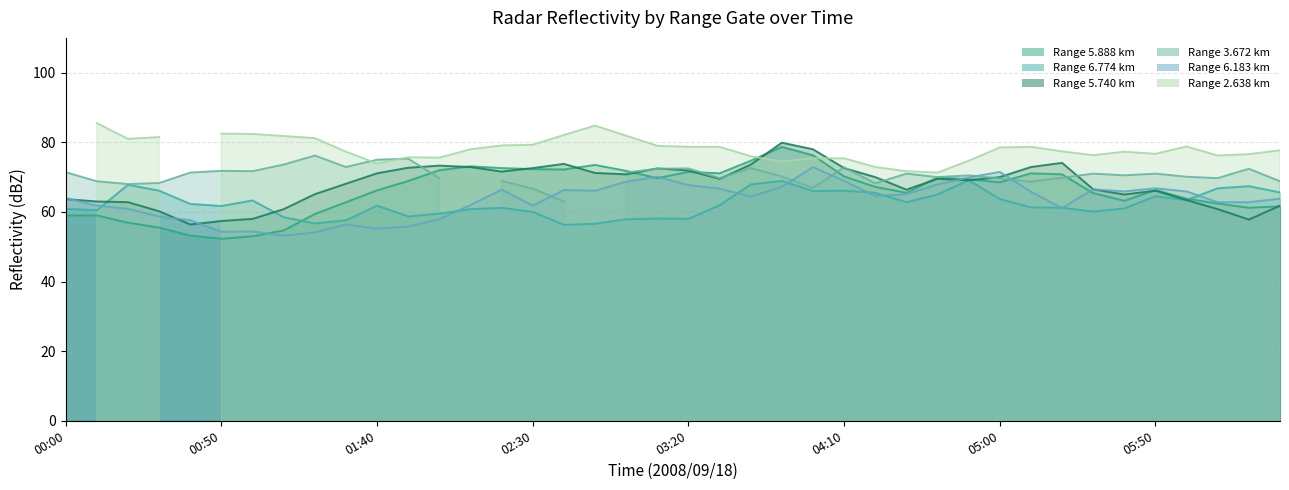

At which label does 5.888 first exceed 68?

2008/09/18 01:50